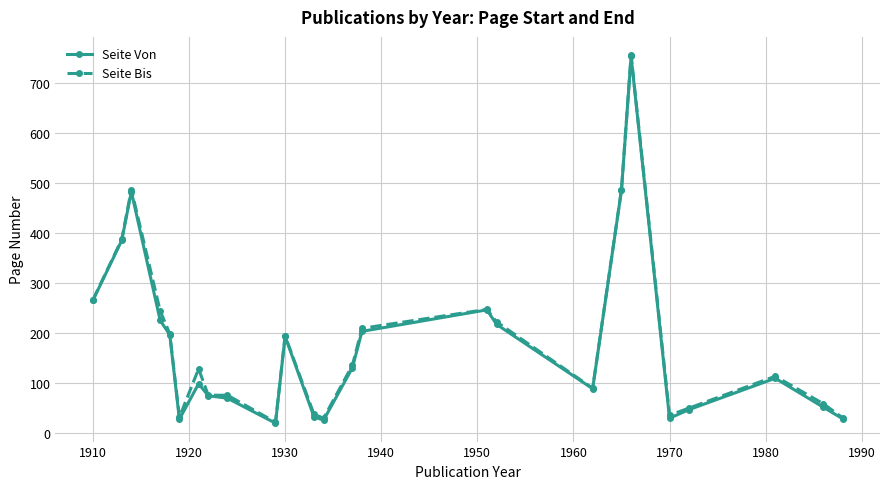

True or false: Seite Bis has more than 0 interior local peaks.

True